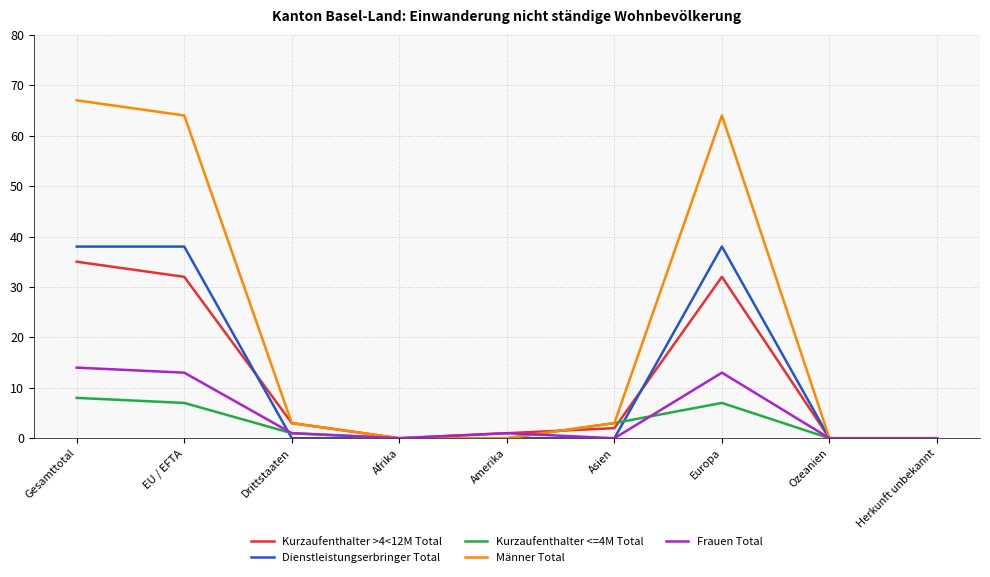

Which series has the largest range (max minus min)?

Männer Total